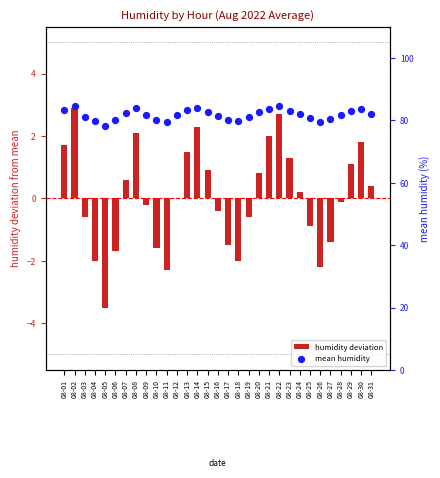

Which series contains the lowest Y value?

humidity deviation